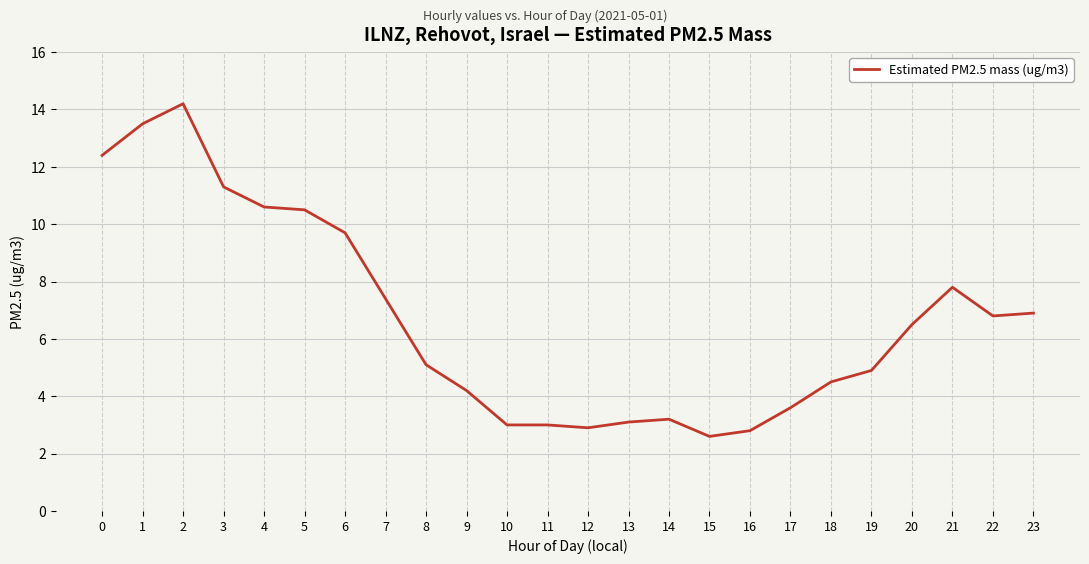

At which category does the chart reach its peak across all series?

2